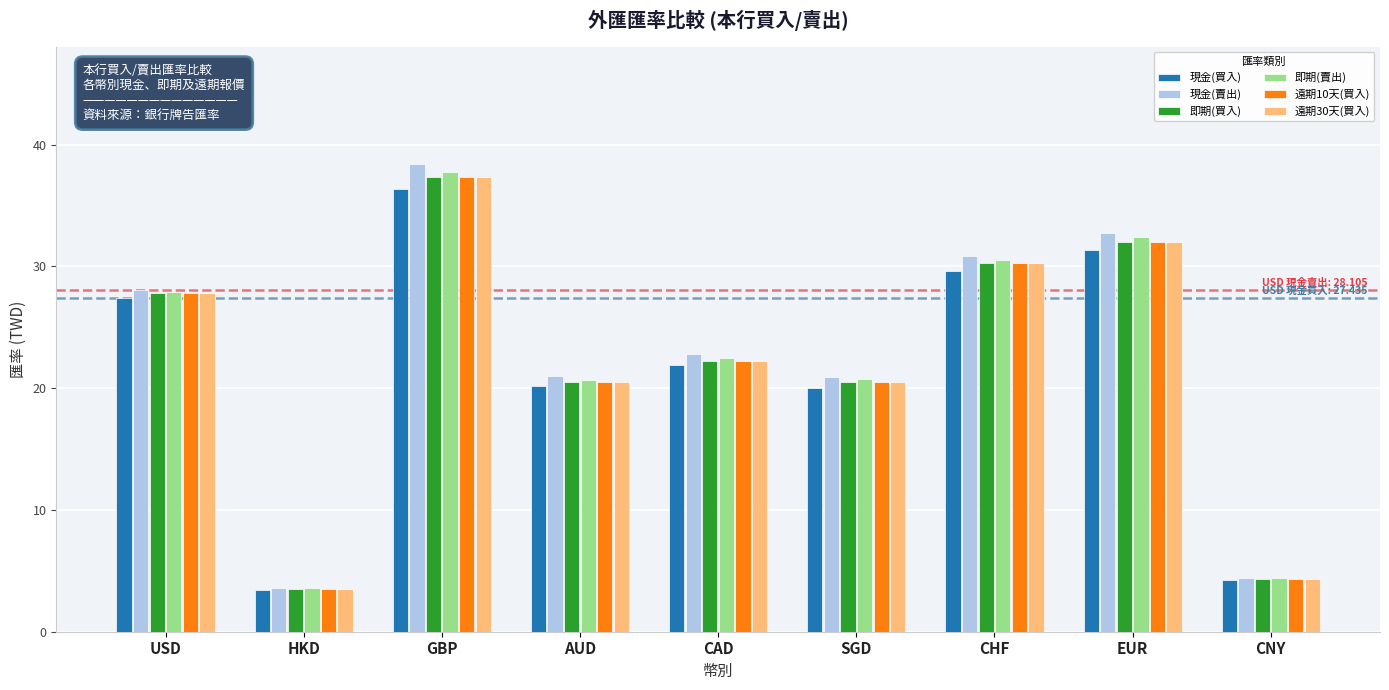

At which category does the chart reach its peak across all series?

GBP